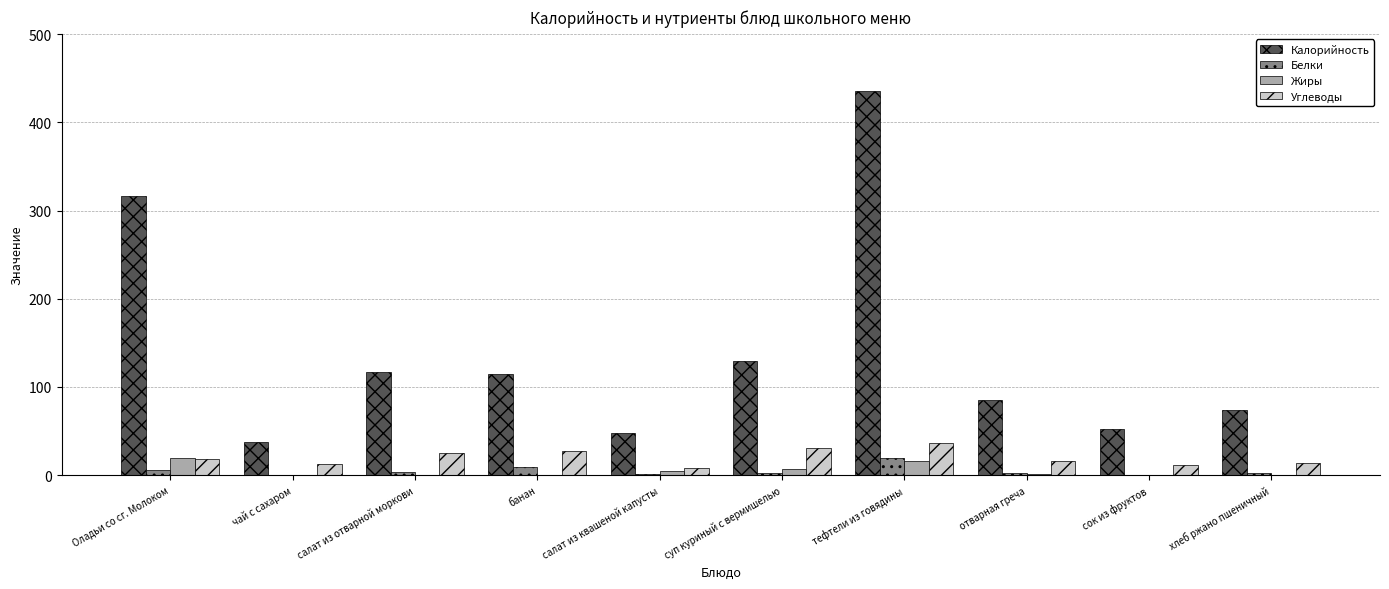

What is the total value across all series at банан?

150.7